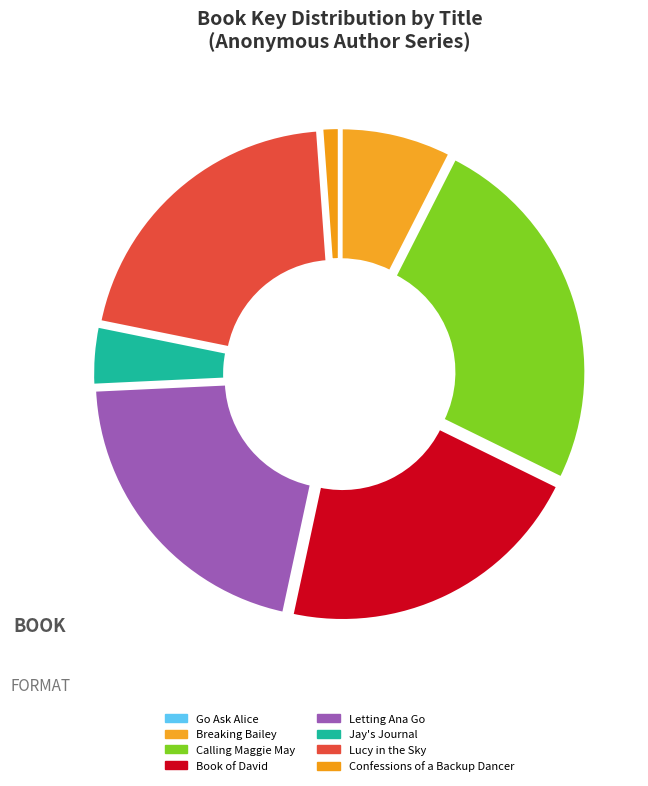

Count the number of slices in the pie.

8